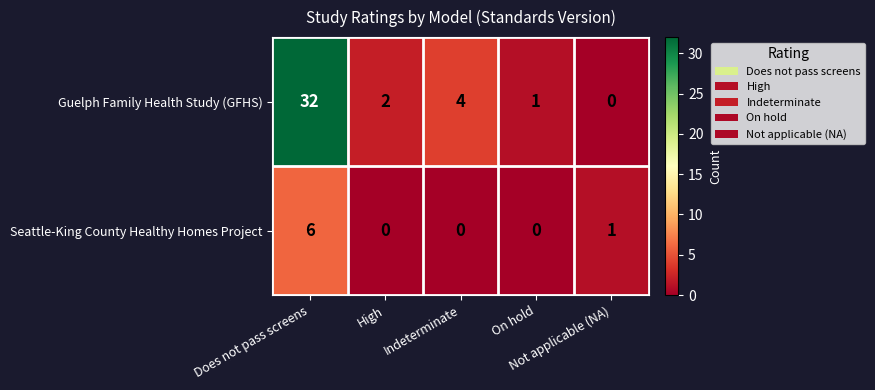

What is the maximum value for Guelph Family Health Study (GFHS)?

32